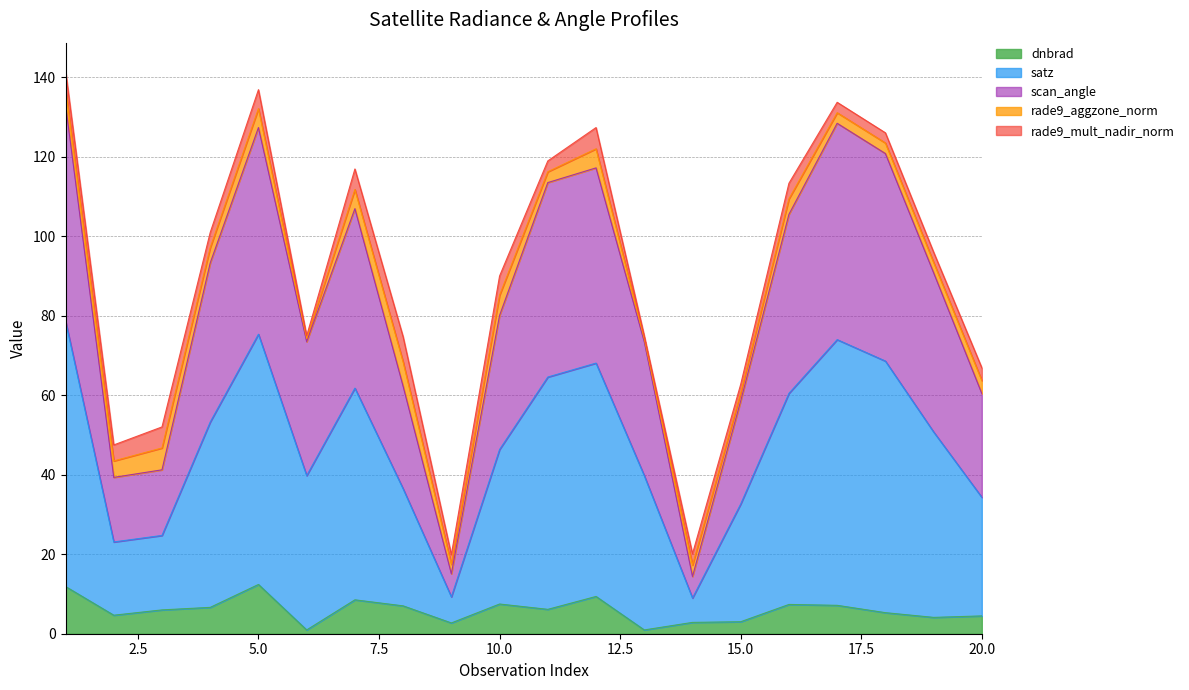

The value of dnbrad at 17 is 7.1. True or false?

True